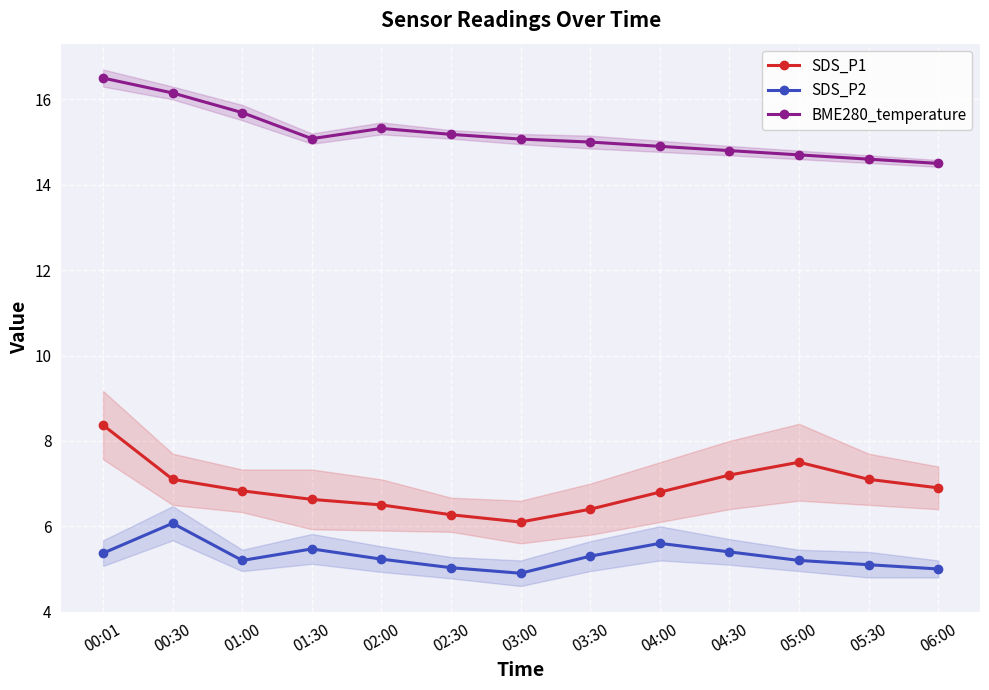

Reading left to right, what are all the values shown in this chart?

SDS_P1: 8.4	7.1	6.8	6.6	6.5	6.3	6.1	6.4	6.8	7.2	7.5	7.1	6.9
SDS_P2: 5.4	6.1	5.2	5.5	5.2	5.0	4.9	5.3	5.6	5.4	5.2	5.1	5.0
BME280_temperature: 16.5	16.1	15.7	15.1	15.3	15.2	15.1	15.0	14.9	14.8	14.7	14.6	14.5